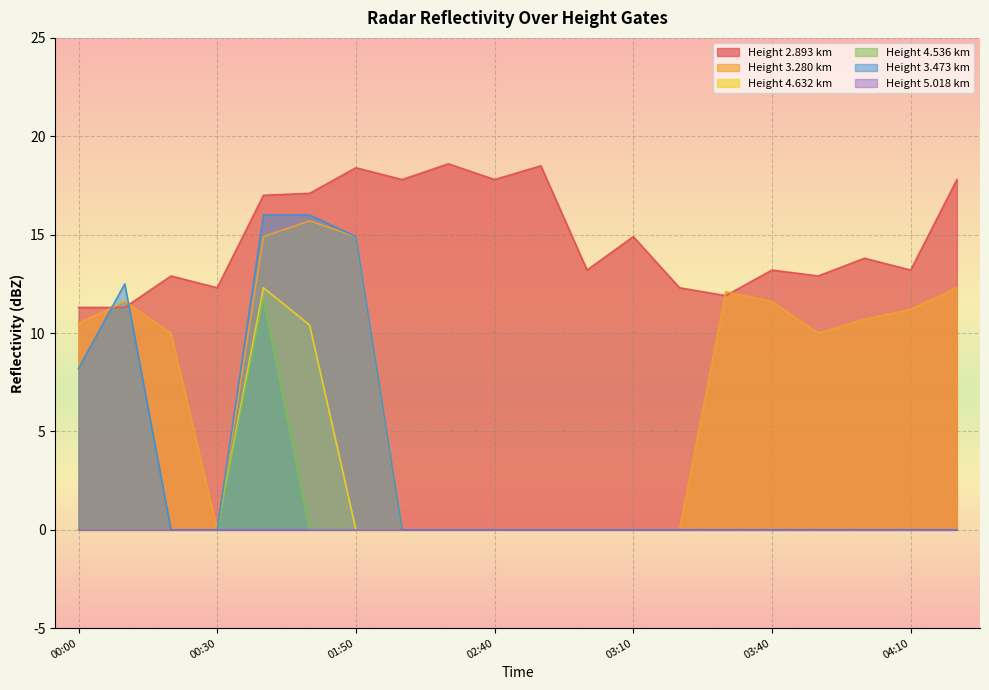

What position from the right is 2000/08/21 02:30?

12